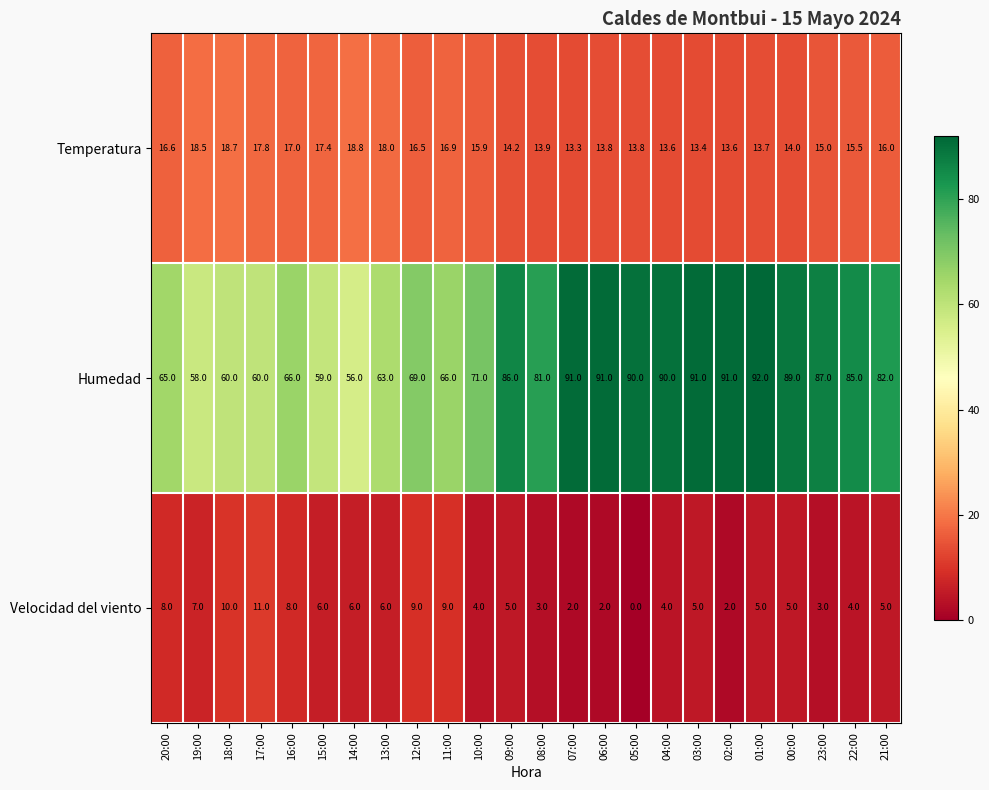

What is the difference between the Humedad values at 13:00 and 05:00?

27.0